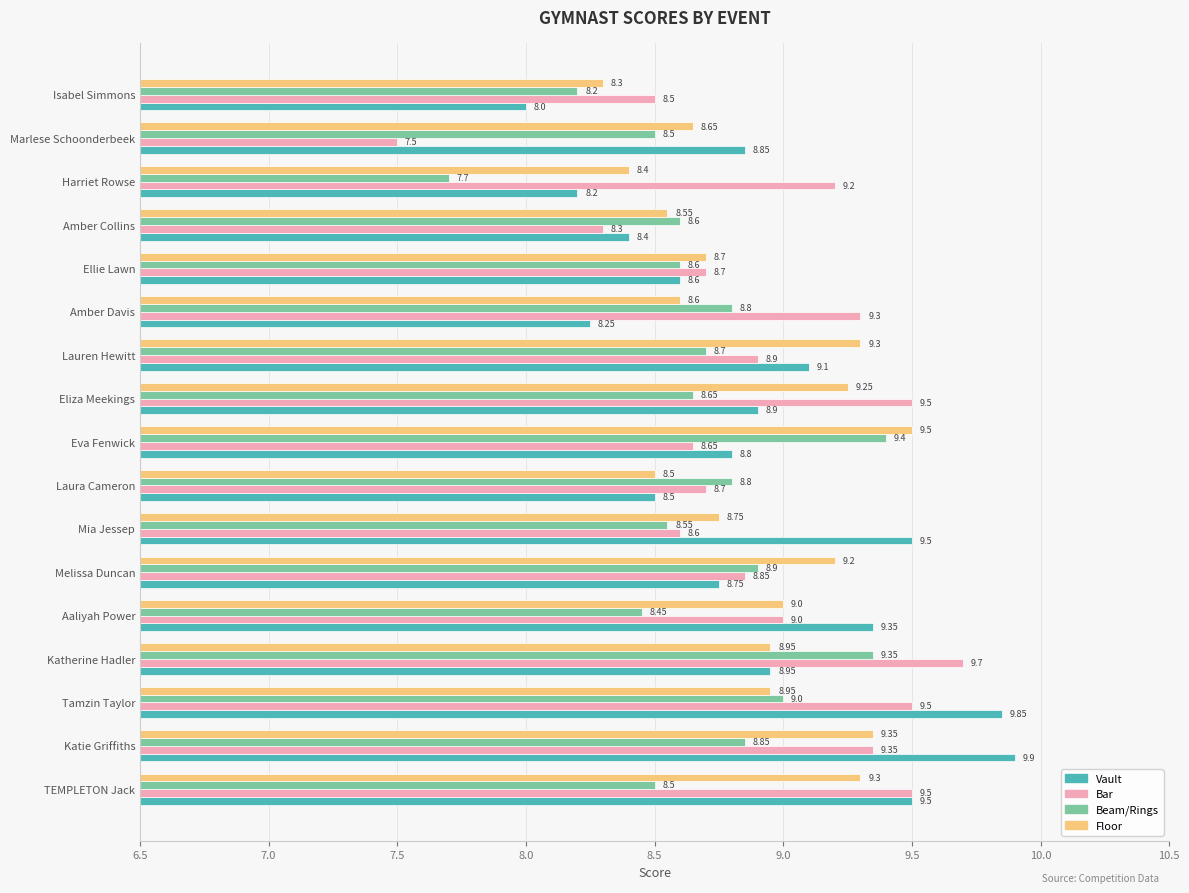

At which category is the sum across all series the highest?

Katie Griffiths